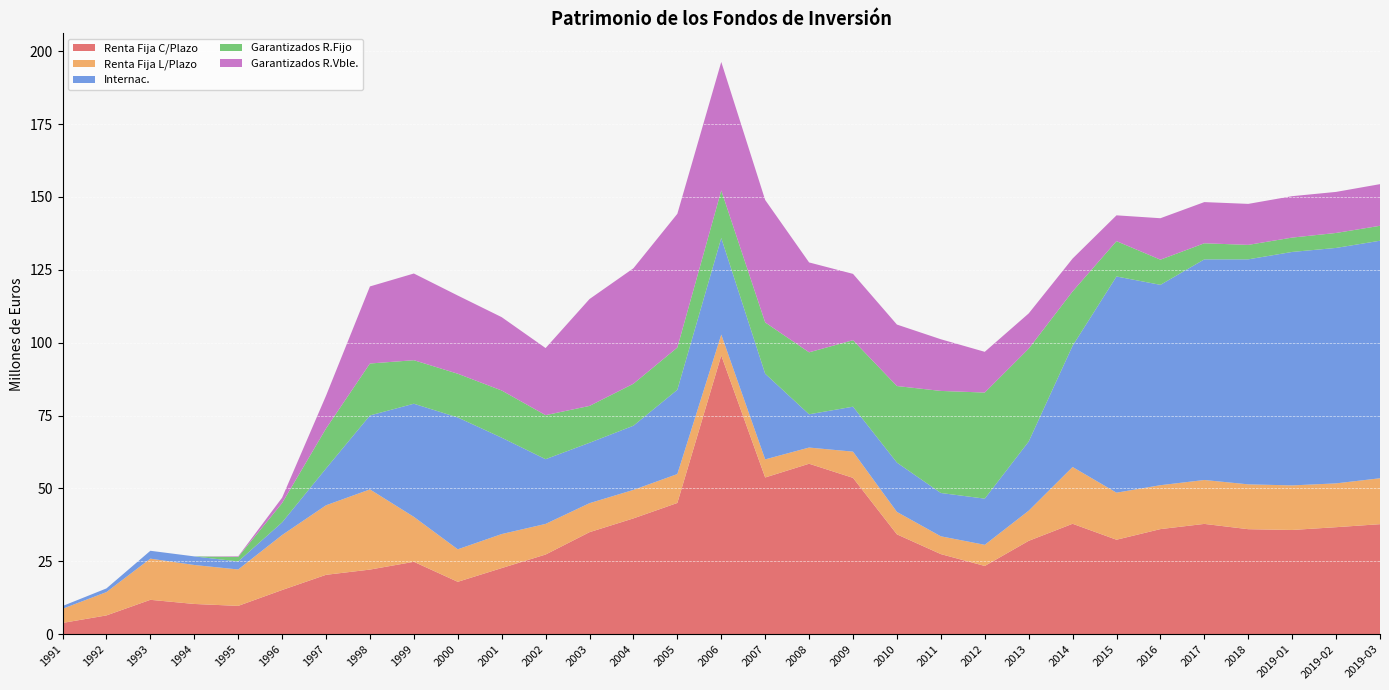

Reading left to right, transcribe all the data shown in this chart.

Renta Fija C/Plazo: 3867692	6449551	11797605	10379325	9719699	15164331	20376409	22170590	24841928	17976759	22684176	27335073	35006138	39731681	45026066	95621939	53767566	58483474	53634166	34258856	27480717	23416615	32031851	37884450	32412758	36058456	37842131	36028127	35761317	36714715	37748598
Renta Fija L/Plazo: 4853319	8003543	14128005	13368649	12491727	18864043	23852225	27508104	15424618	11151216	11675907	10503366	9947992	9776409	9919052	7178311	6207860	5552905	8995542	7693601	6109227	7251470	10333883	19480276	16144018	15064426	15063804	15385368	15289784	15033717	15753978
Internac.: 945835	1256601	2697091	2950756	2746438	4331897	12632664	25370135	38802017	45226056	33064069	22203369	20716732	22018919	28912609	33113159	29385143	11407347	15423294	16919309	14858051	15839687	23734048	41585745	74165106	68728284	75685503	77186829	80089809	80767461	81484996
Garantizados R.Fijo: 0	0	0	0	1535724	6621362	13698659	17818490	14932336	15003655	16185819	15107478	12649635	14400187	14494775	16310704	17595895	21261743	22811019	26266117	35013618	36393293	31844229	18646653	12118861	8635725	5516788	4959674	4921737	5134736	5123540
Garantizados R.Vble.: 0	0	0	0	212970	1860053	11258661	26436402	29738748	26825996	25154239	23011527	36658752	39608842	45869833	44090811	42009925	30833655	22748457	21086128	17724028	13974210	12093790	11268297	8855003	14217455	14129484	14062799	14208305	14083472	14284735